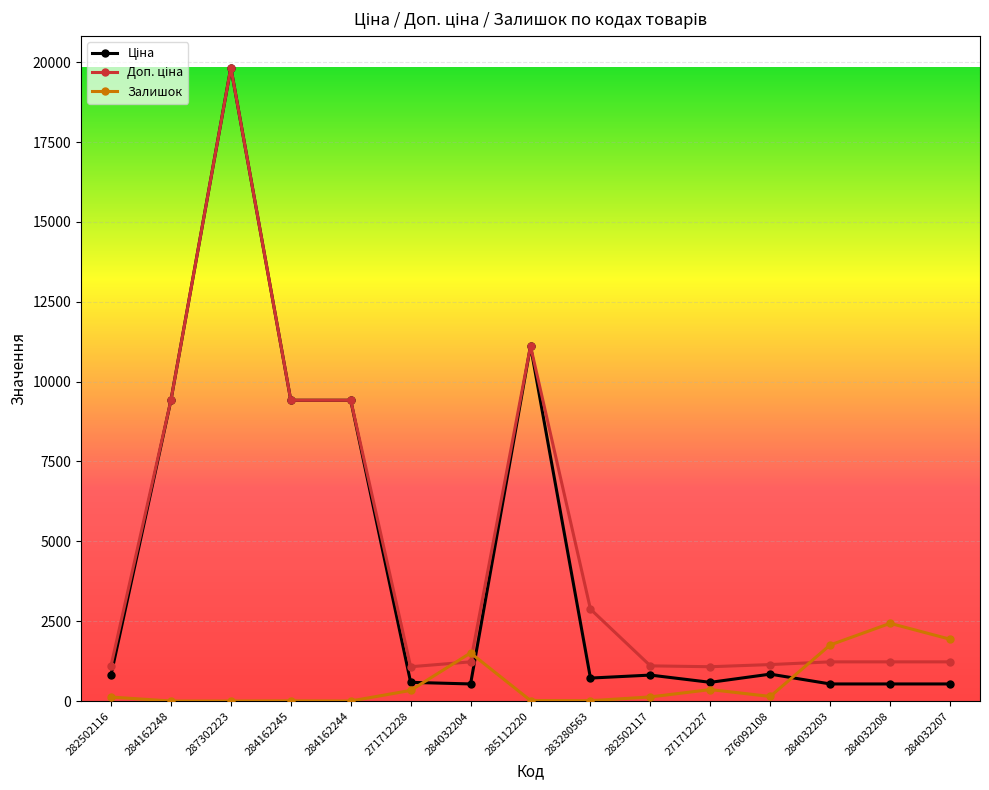

At how many categories does at least one series exceed 6302?

5